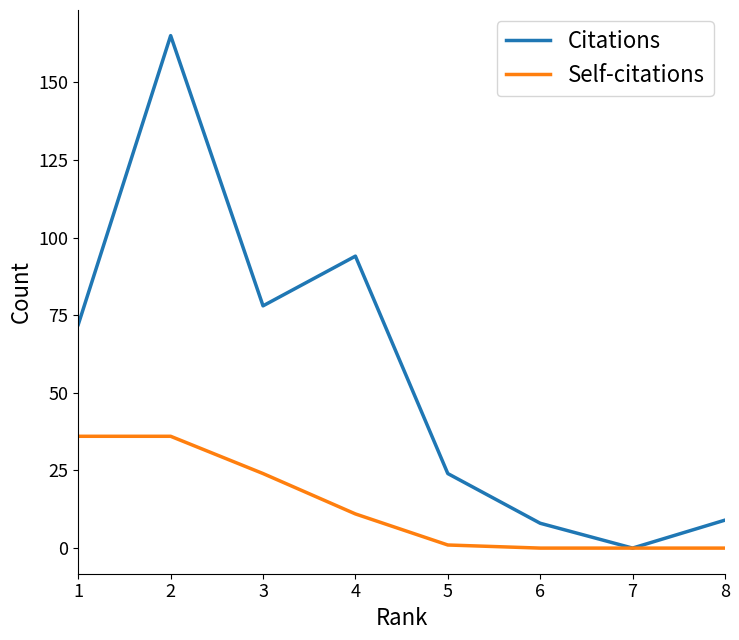

What is the sum of all Self-citations values?

108